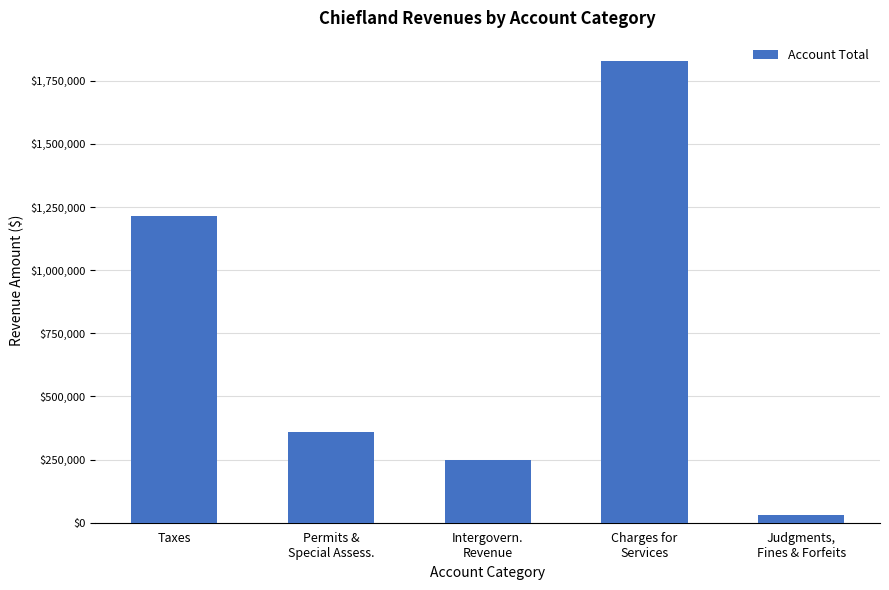

What is the minimum value shown in the chart?

31510